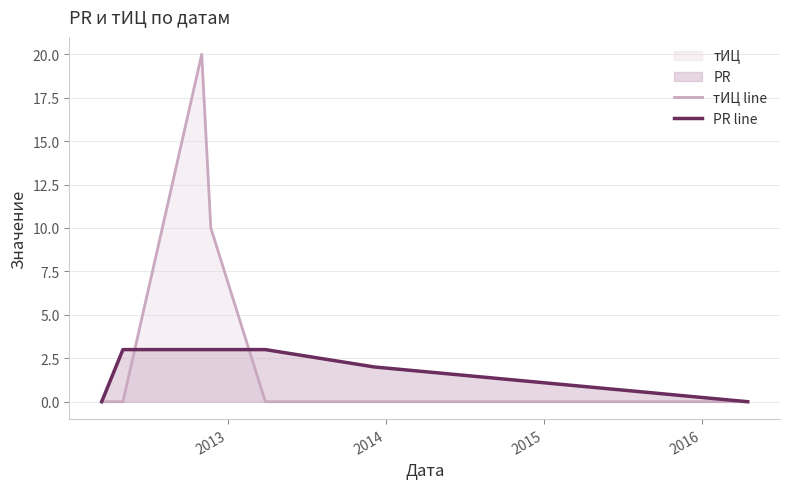

True or false: PR line has more than 1 points higher than both neighbors.

False